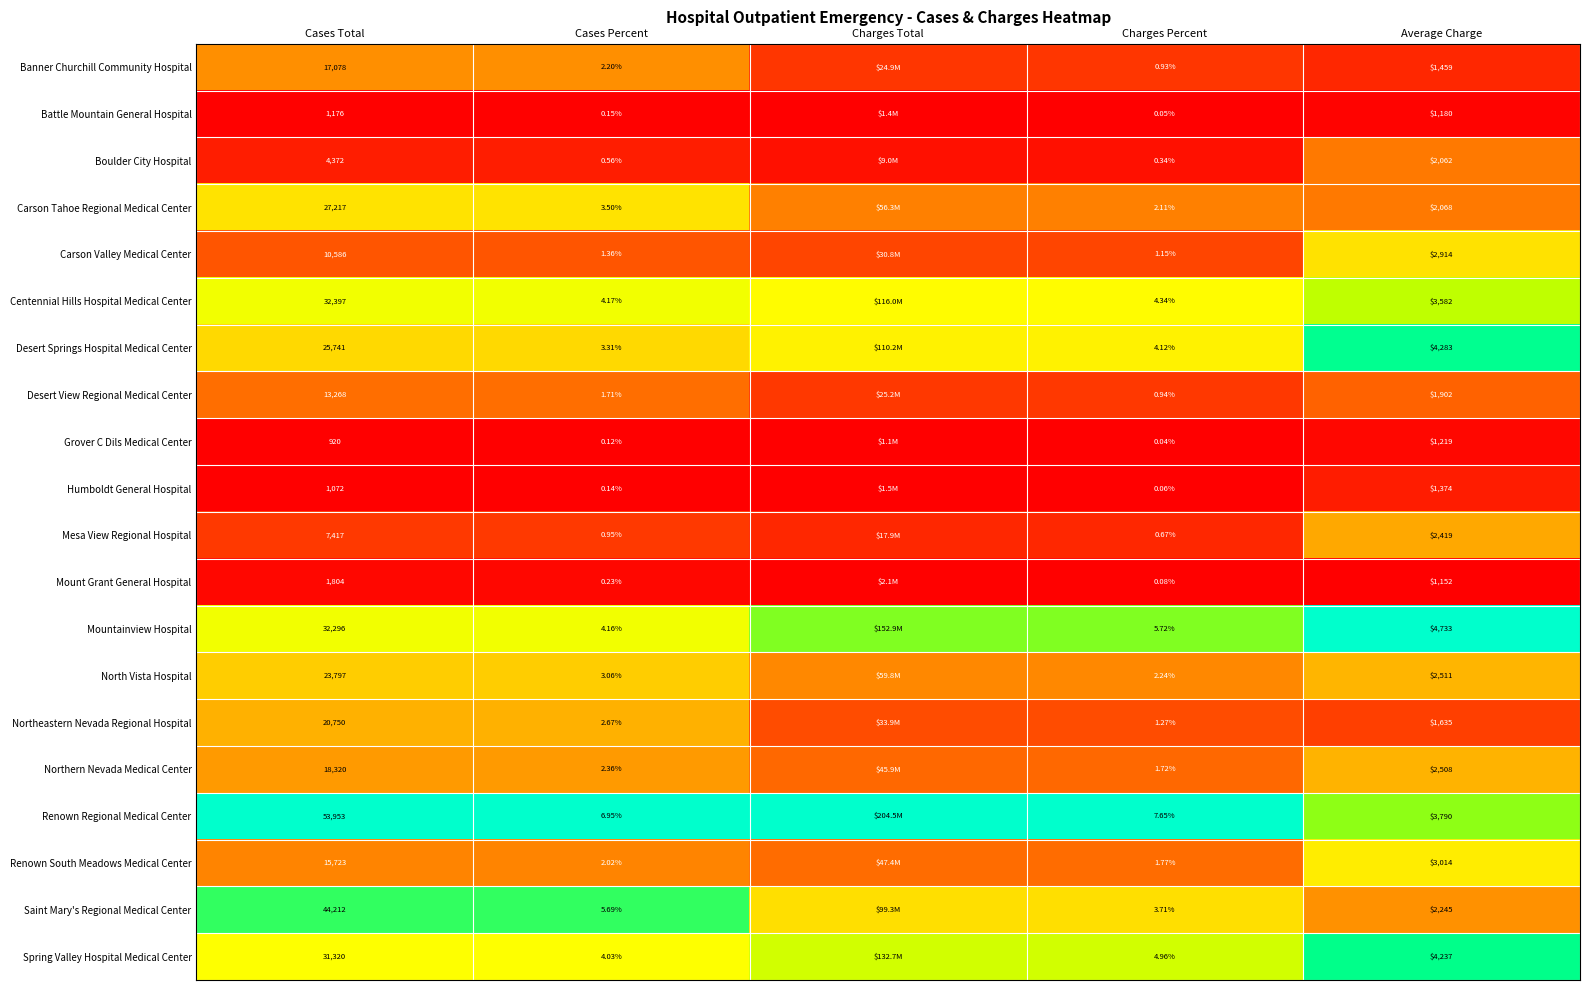

What is the total value across all series at Cases Total?

383419.0